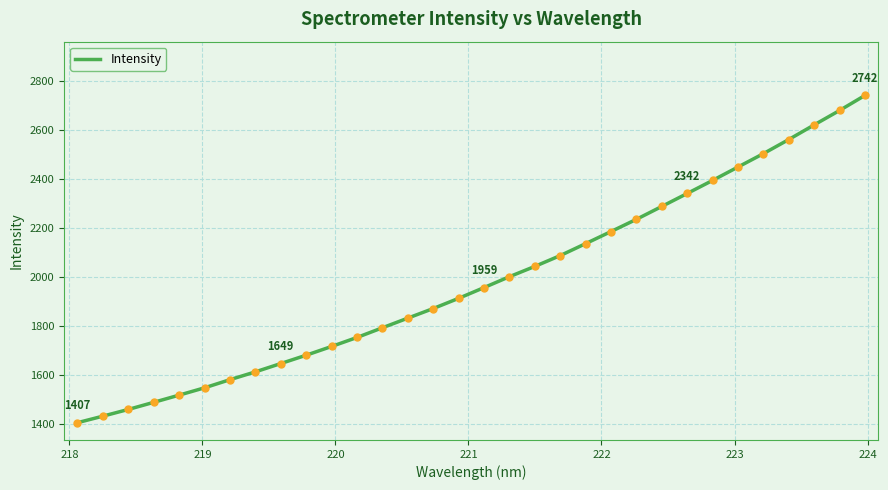

Does the chart have visible grid lines?

Yes